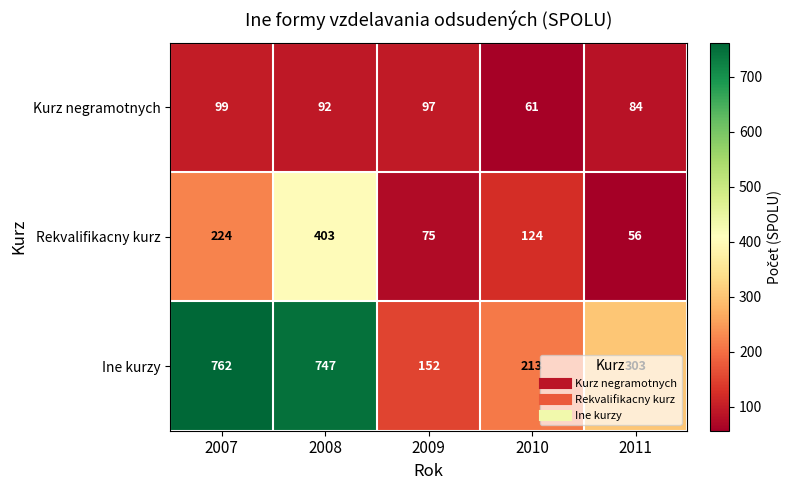

At how many categories does at least one series exceed 208?

4